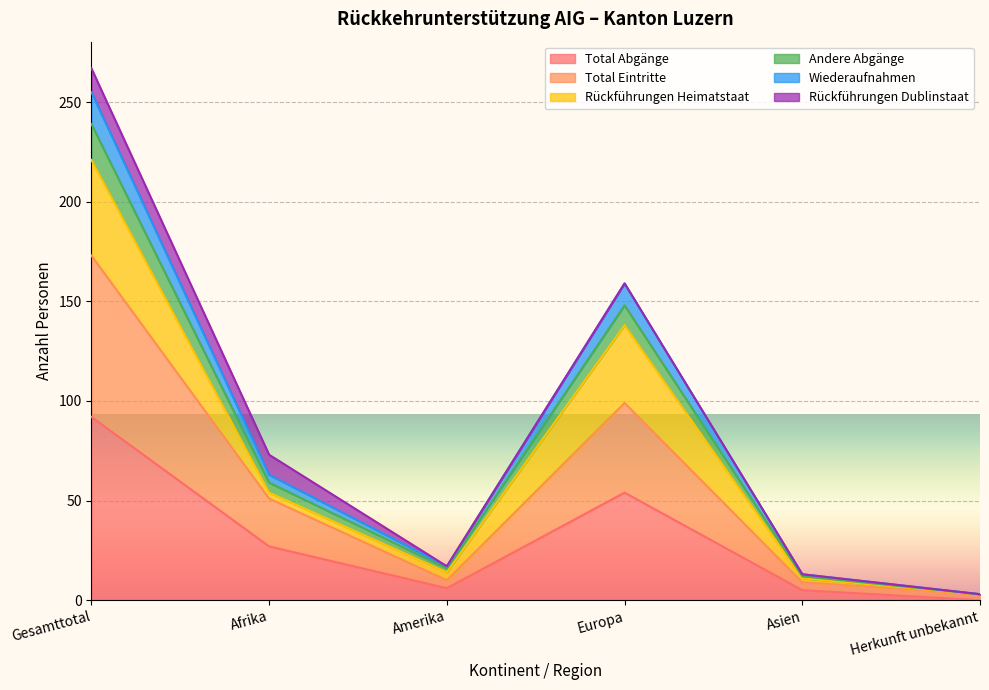

How many values in the Total Eintritte series are below 51?

3